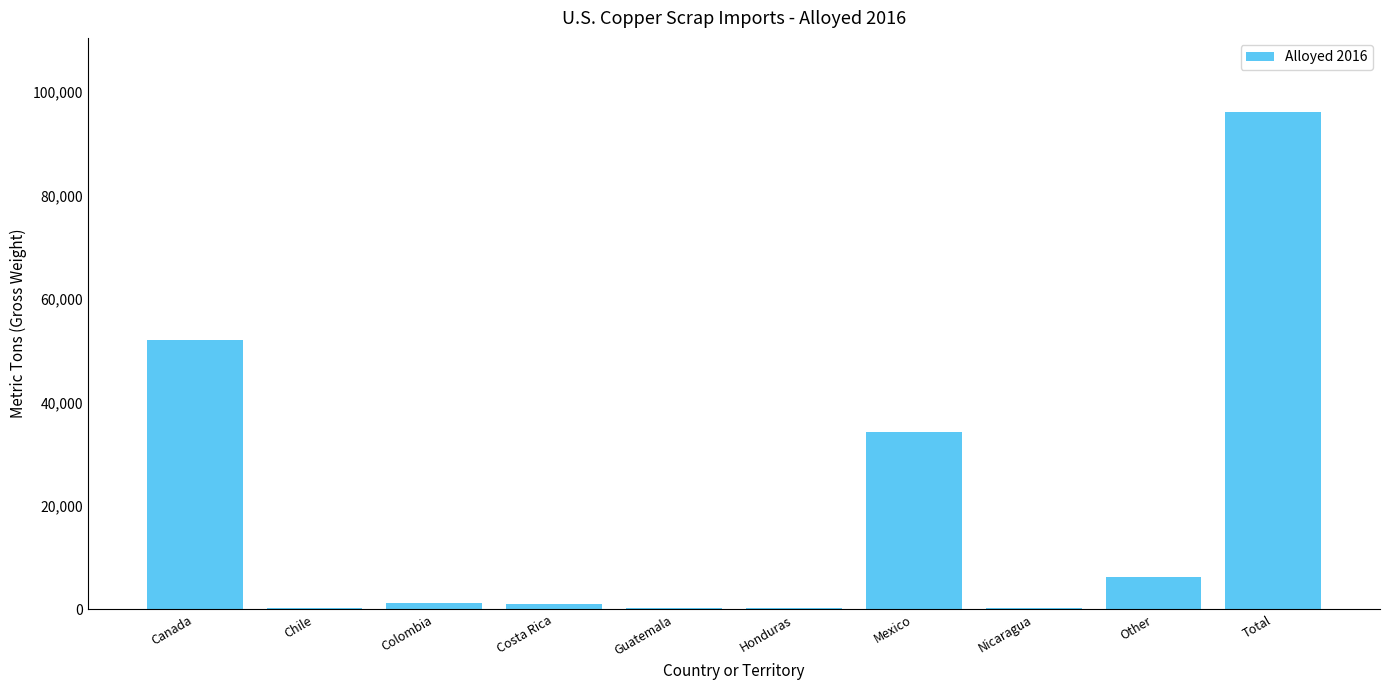

Where is the data nearest to the value 48155?

Canada